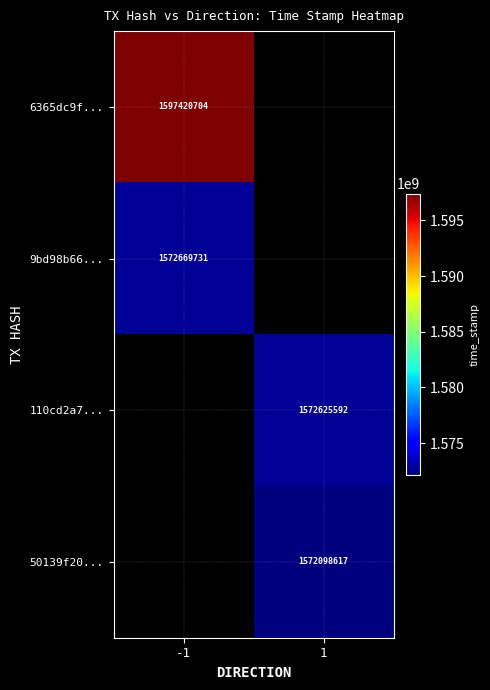

The value of 6365dc9f... at -1 is 1597420704. True or false?

True